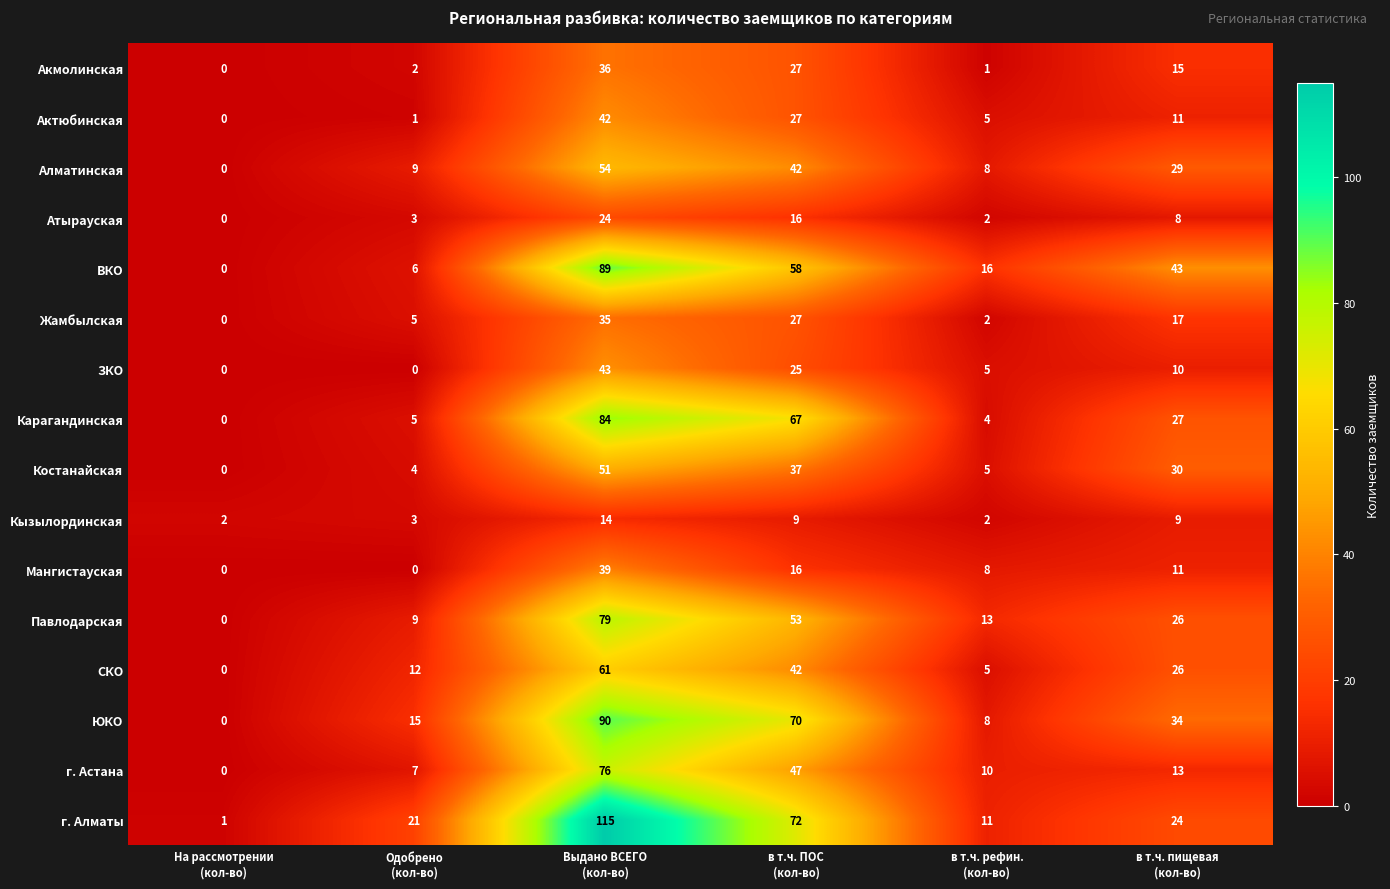

How many ЗКО values are between 0 and 25?

5